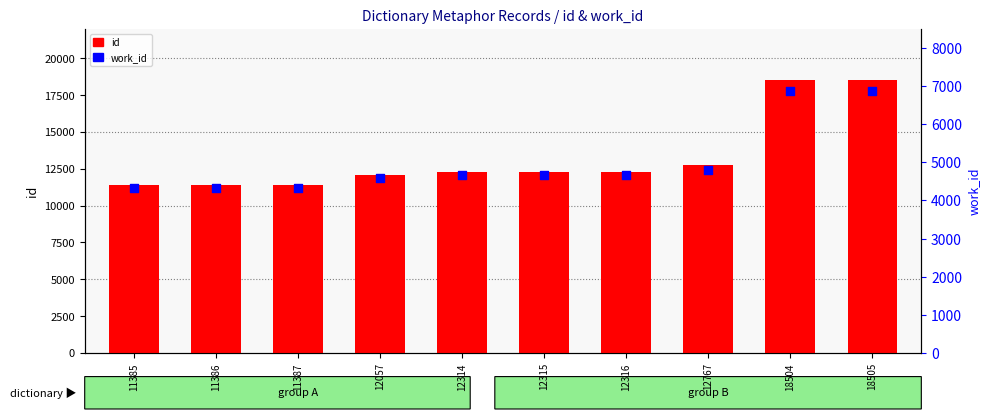

At how many categories does at least one series exceed 9180?

10